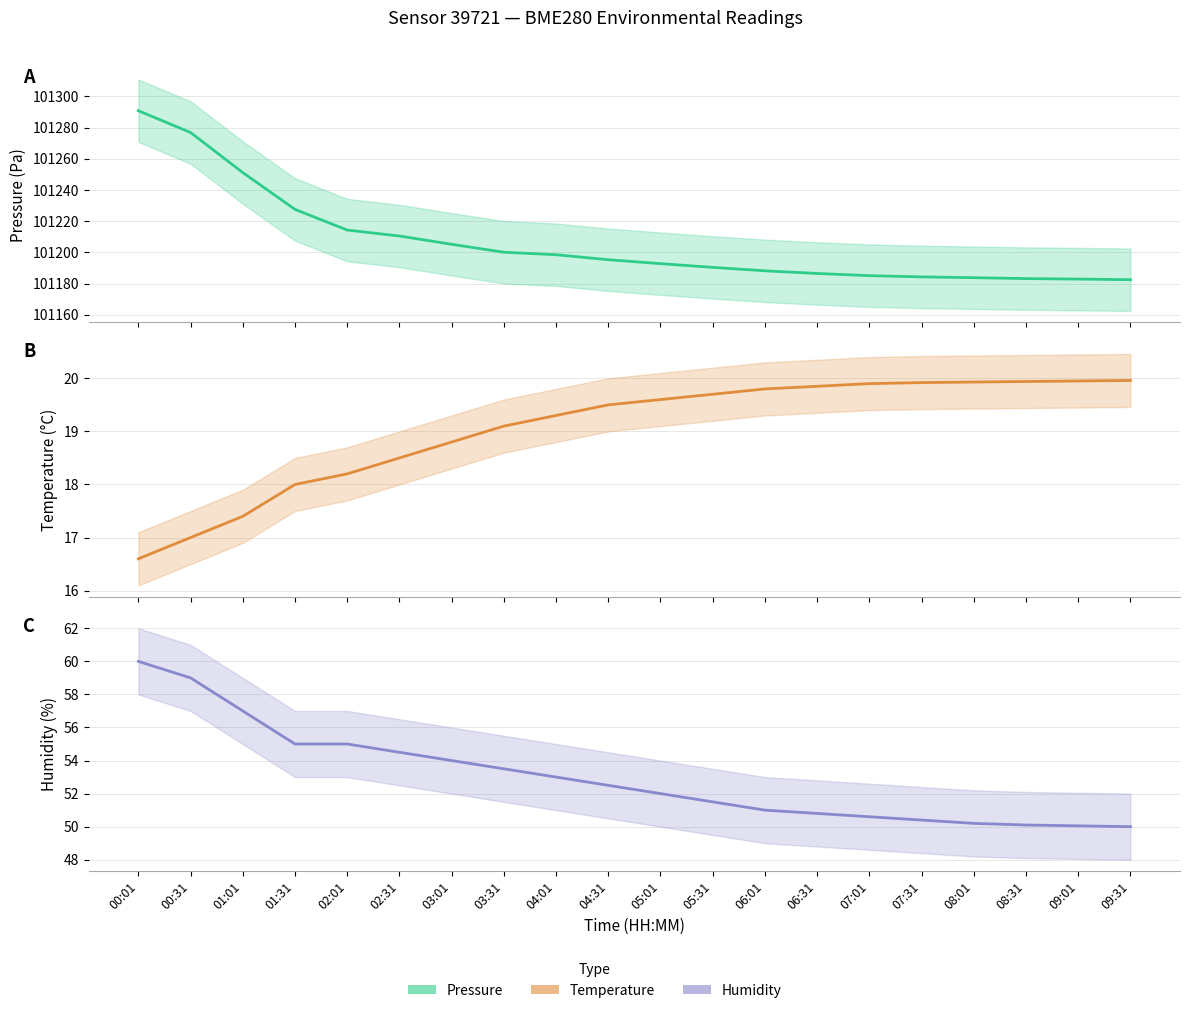

How many data points does each series have?

20